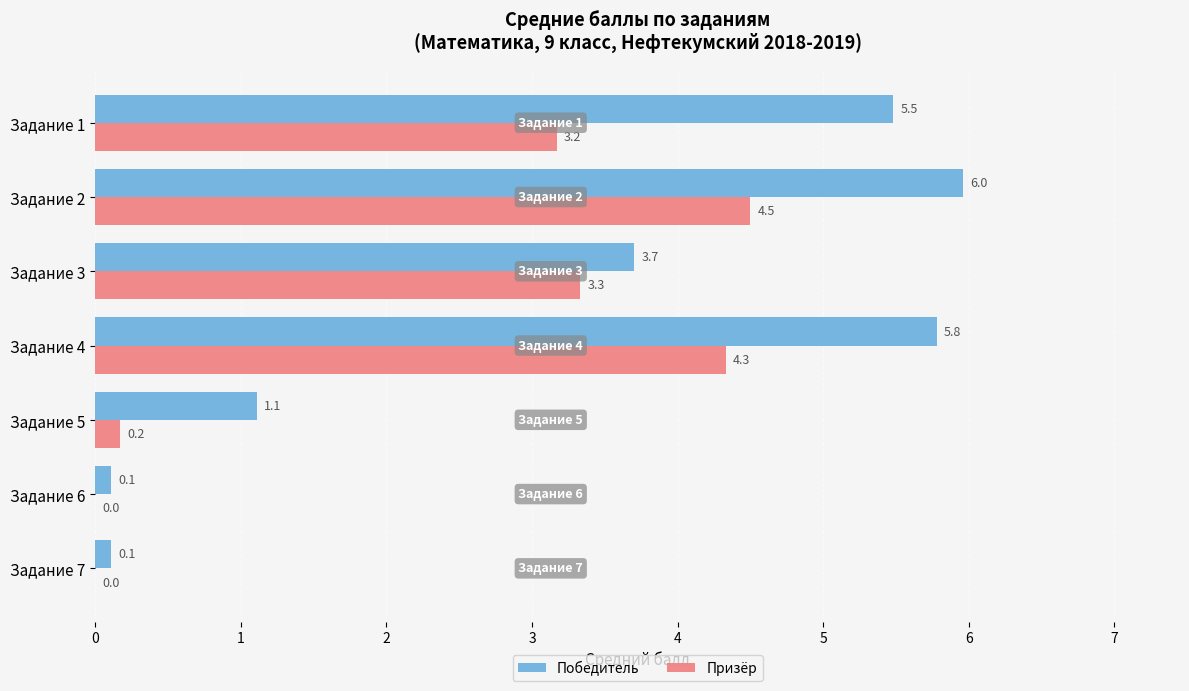

At which category is the sum across all series the highest?

Задание 2